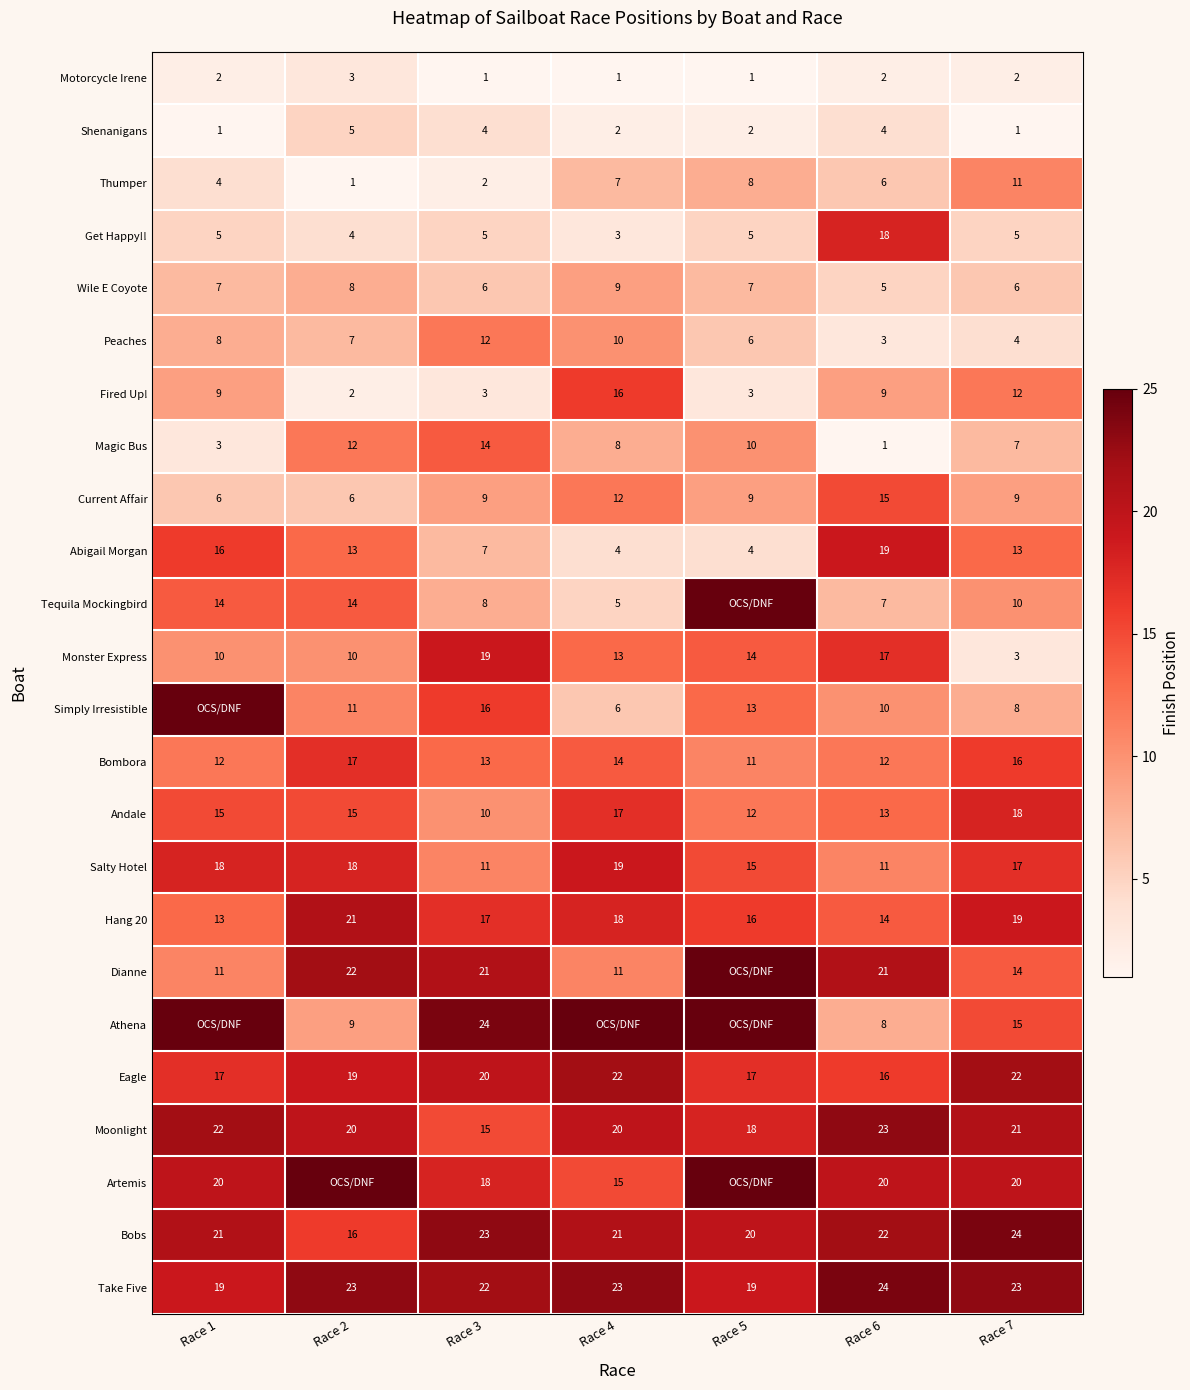

Between Race 3 and Race 1, which is larger?

Race 1